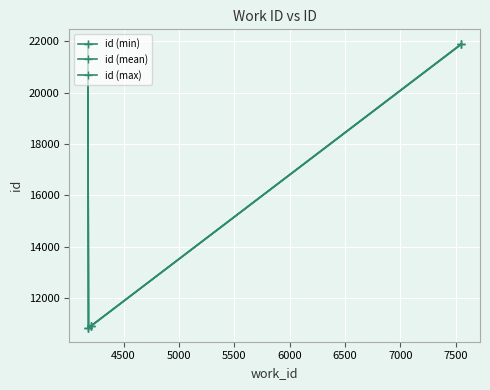

How many values in the id (min) series are below 21890?

2